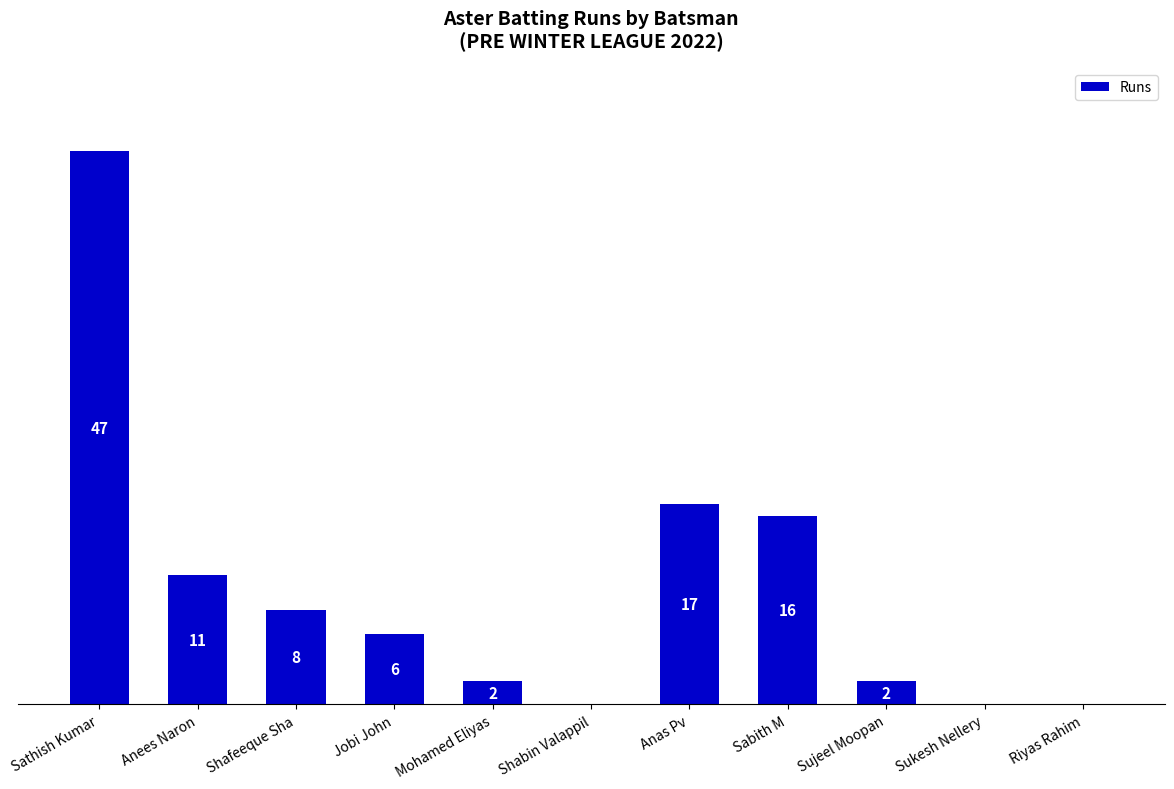

At which label does the data first exceed 6?

Sathish Kumar